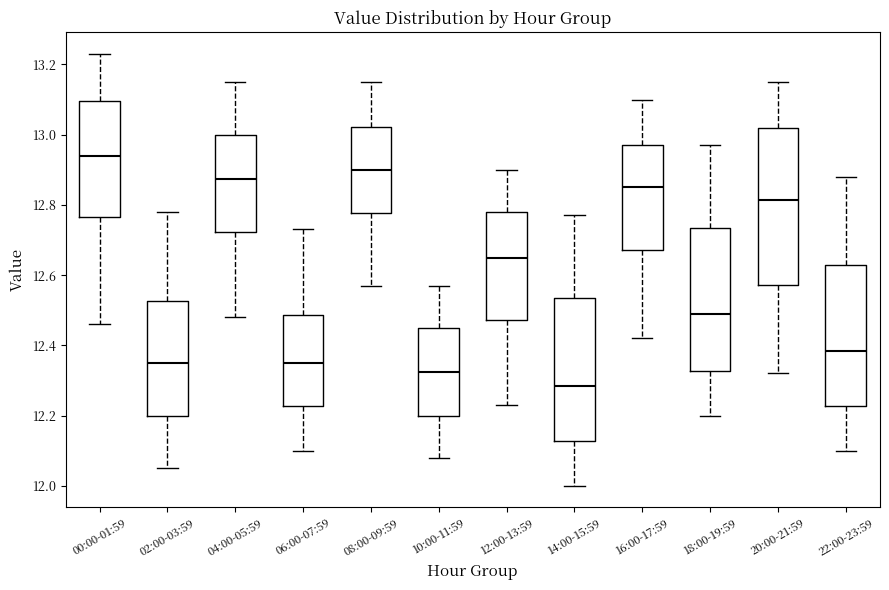

Where does the upper whisker of the box for 20:00-21:59 end on the y-axis? The values are not printed on the chart, so give them approximately, as read against the axis.

13.16